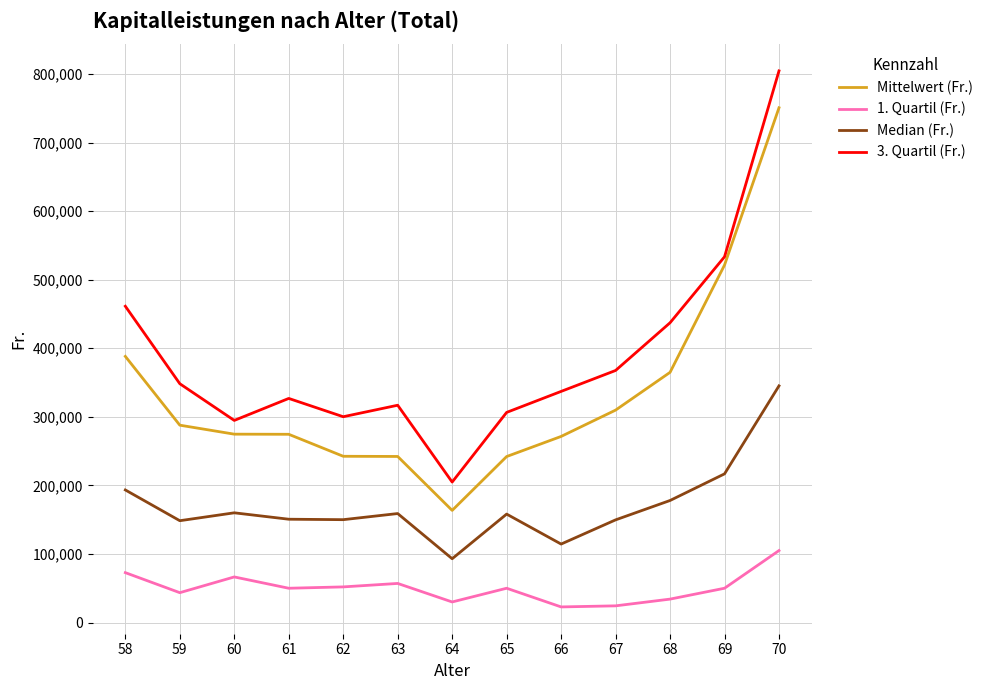

True or false: 1. Quartil (Fr.) and 3. Quartil (Fr.) cross at least once.

False